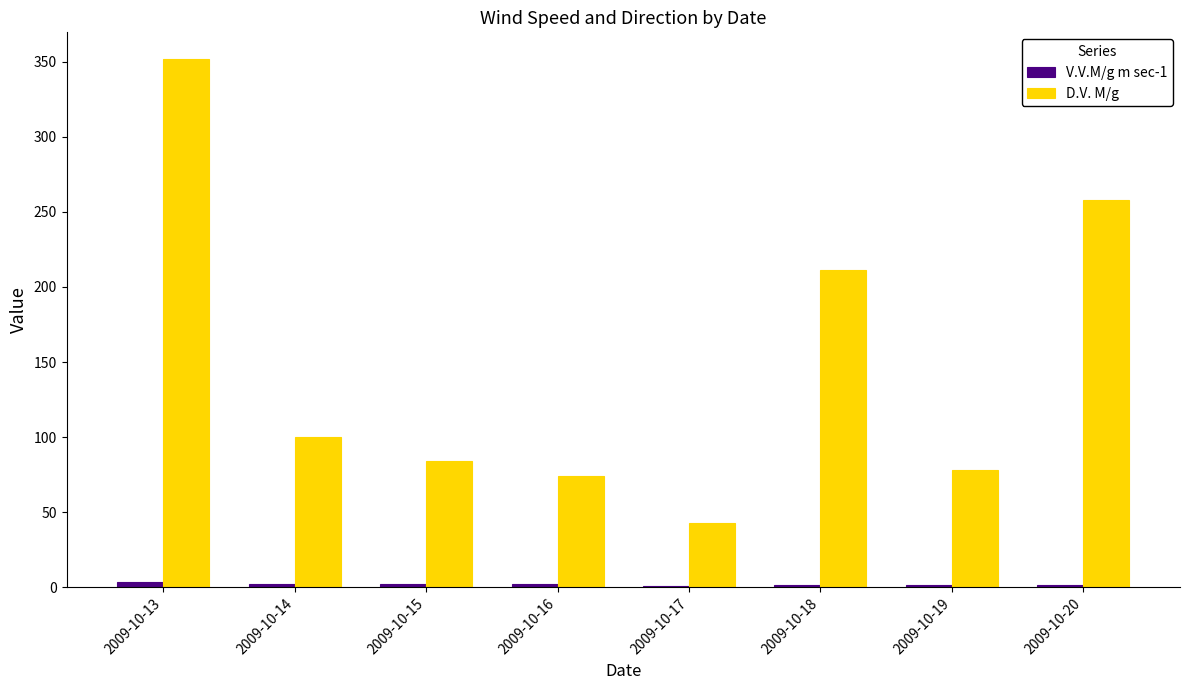

Which series has the largest total across all categories?

D.V. M/g